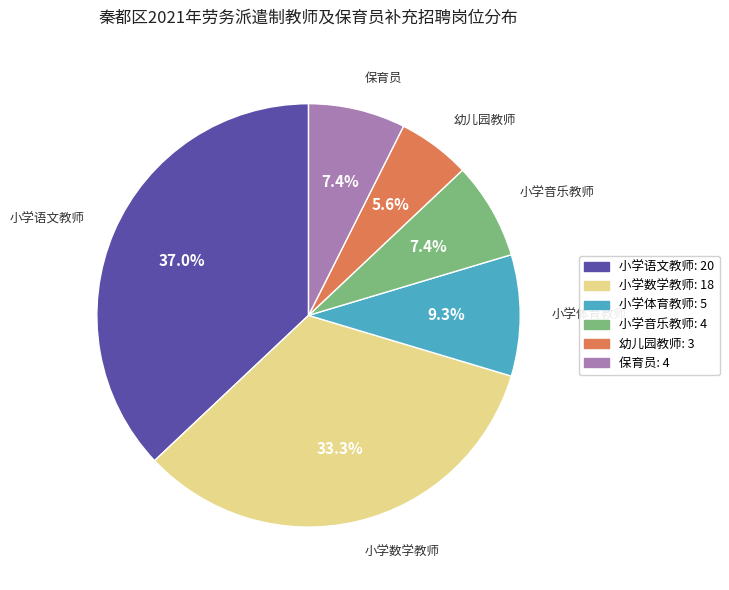

Count the number of slices in the pie.

6